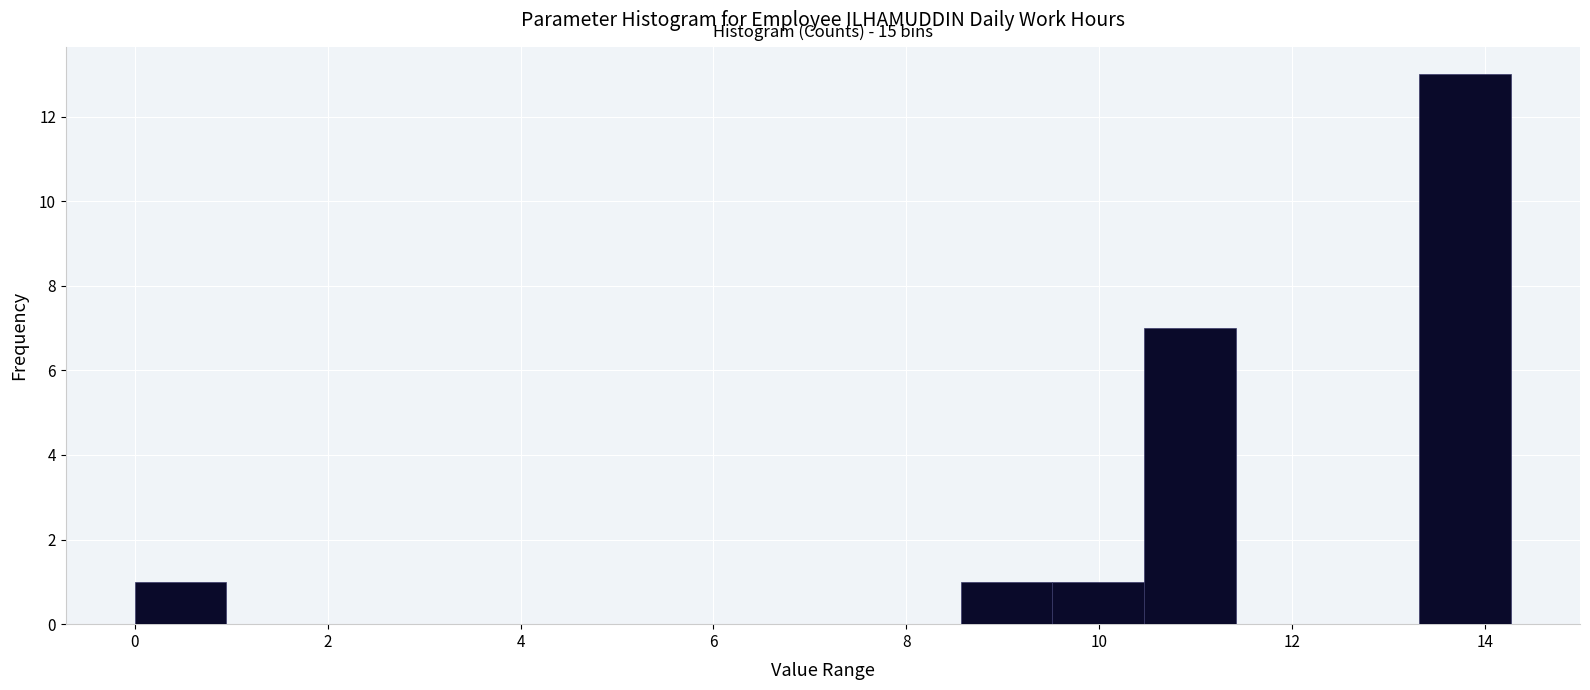

Over which range of the x-axis is the bar tallest?

13.4 to 14.2